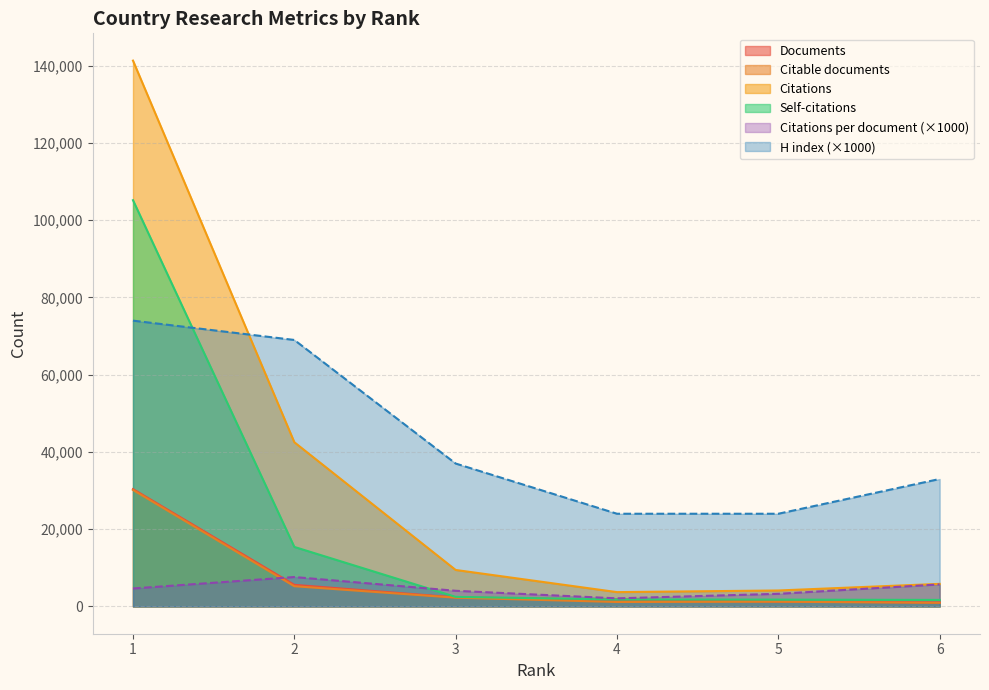

Rank the series by their maximum value, from highest to lowest.

Citations, Self-citations, H index, Documents, Citable documents, Citations per document